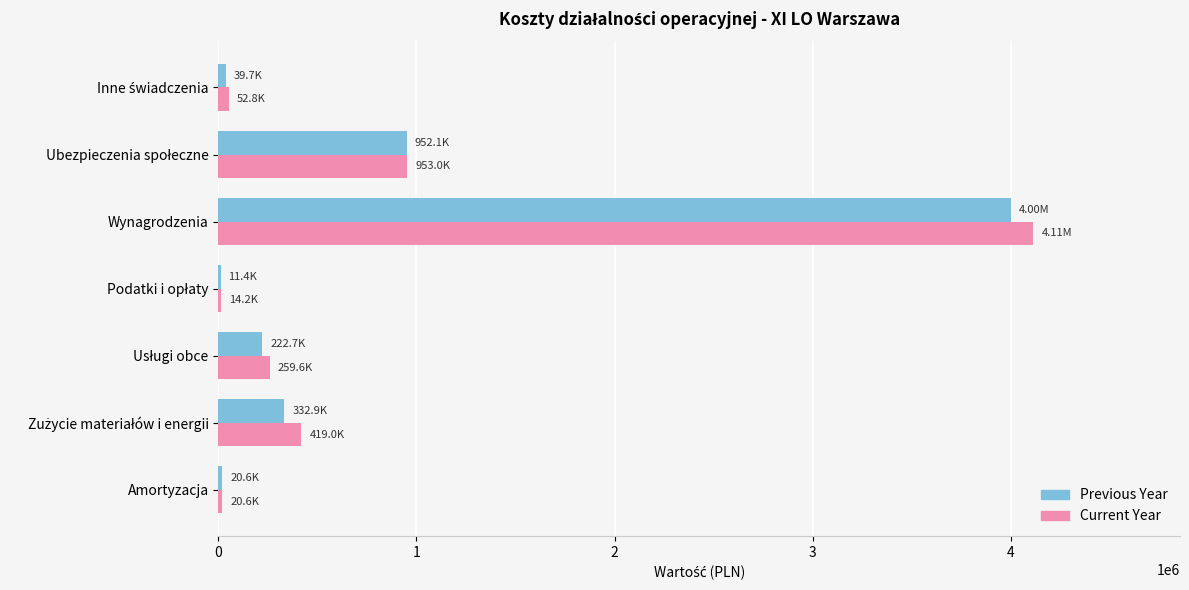

How many distinct data groups are displayed?

2